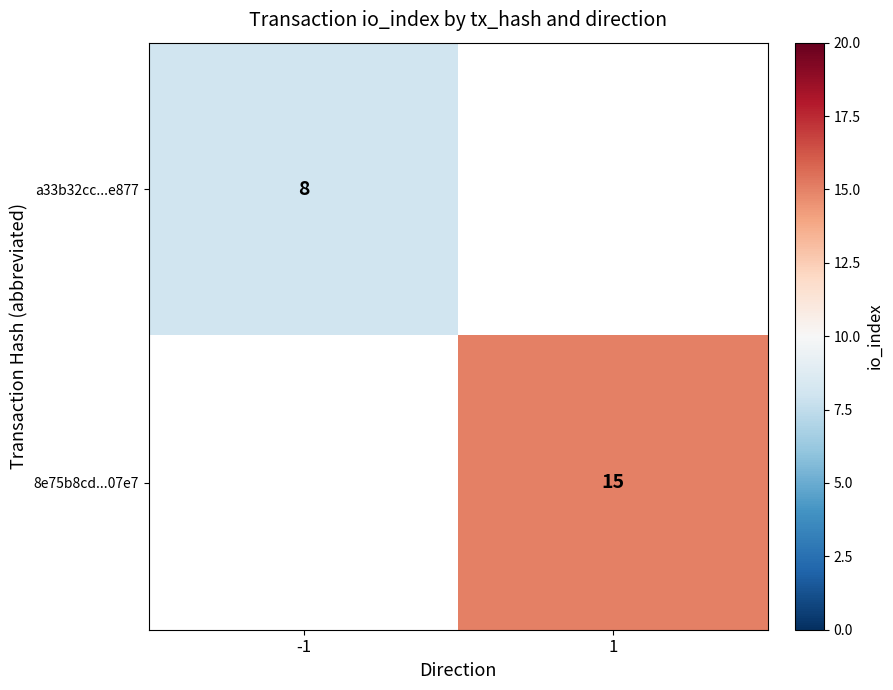

The value of a33b32cc...e877 at -1 is 2.9. True or false?

False